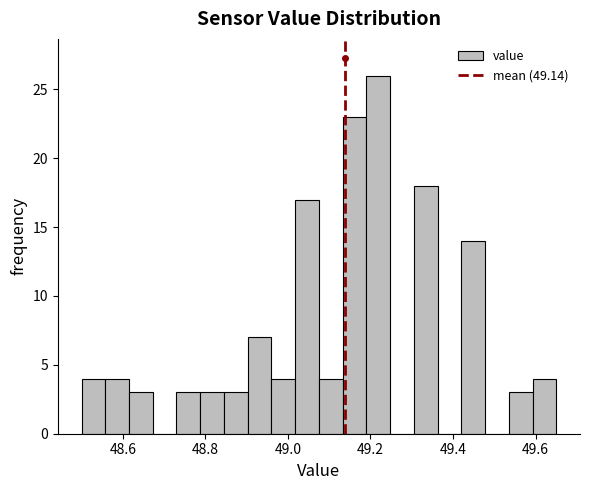

Read against the x-axis, roughly where is the centre of the tallest bar?

49.22